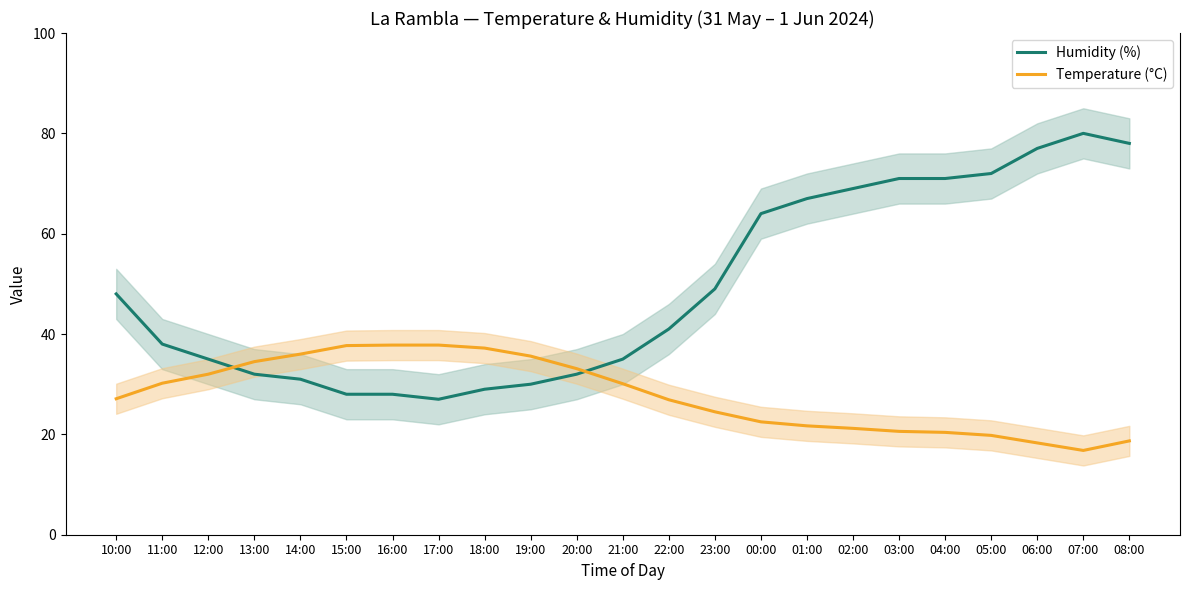

Reading right to left, extract all data points from this chart.

Humidity (%): 78.0	80.0	77.0	72.0	71.0	71.0	69.0	67.0	64.0	49.0	41.0	35.0	32.0	30.0	29.0	27.0	28.0	28.0	31.0	32.0	35.0	38.0	48.0
Temperature (°C): 18.7	16.8	18.3	19.8	20.4	20.6	21.2	21.7	22.5	24.5	26.9	30.1	33.1	35.6	37.2	37.8	37.8	37.7	36.0	34.5	32.0	30.2	27.1